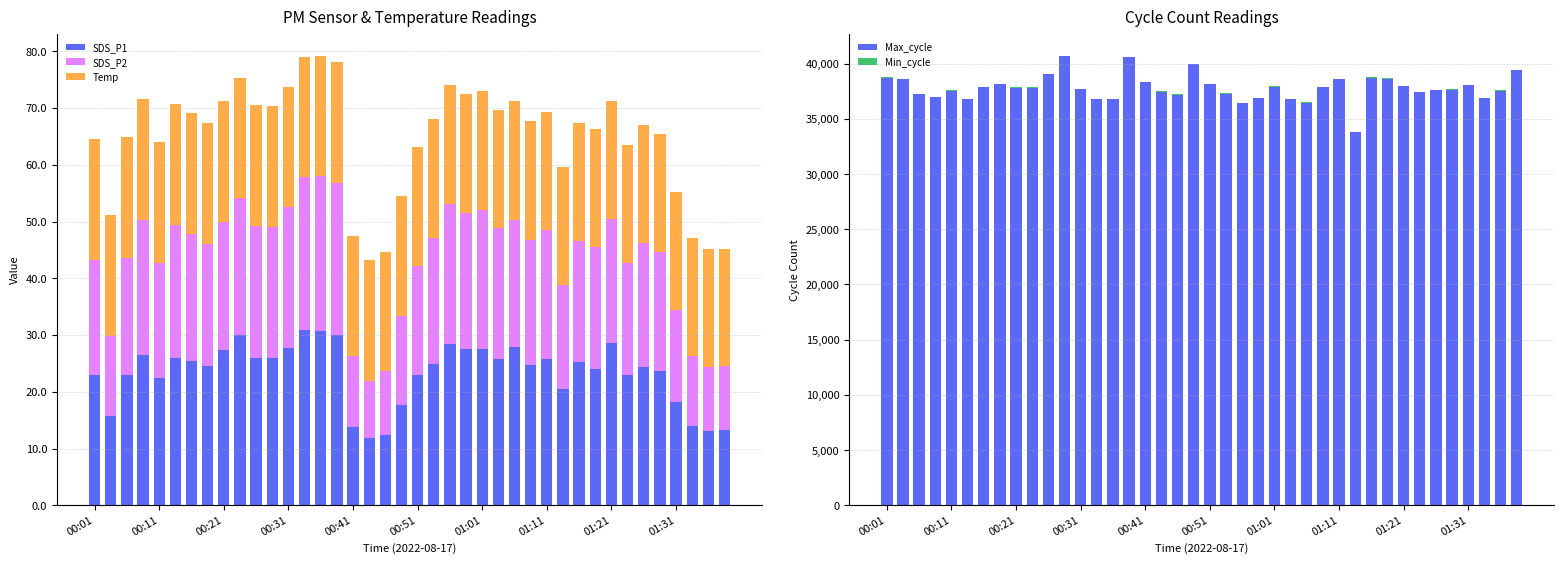

How many bars are there in total?

200